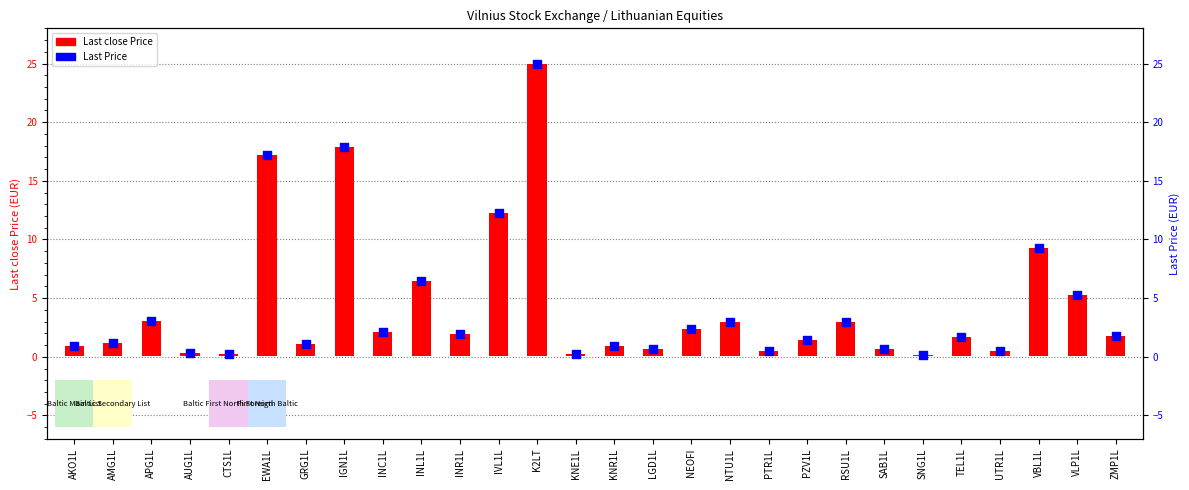

Is the value of Last Price at AMG1L greater than the value of Last close Price at ZMP1L?

No